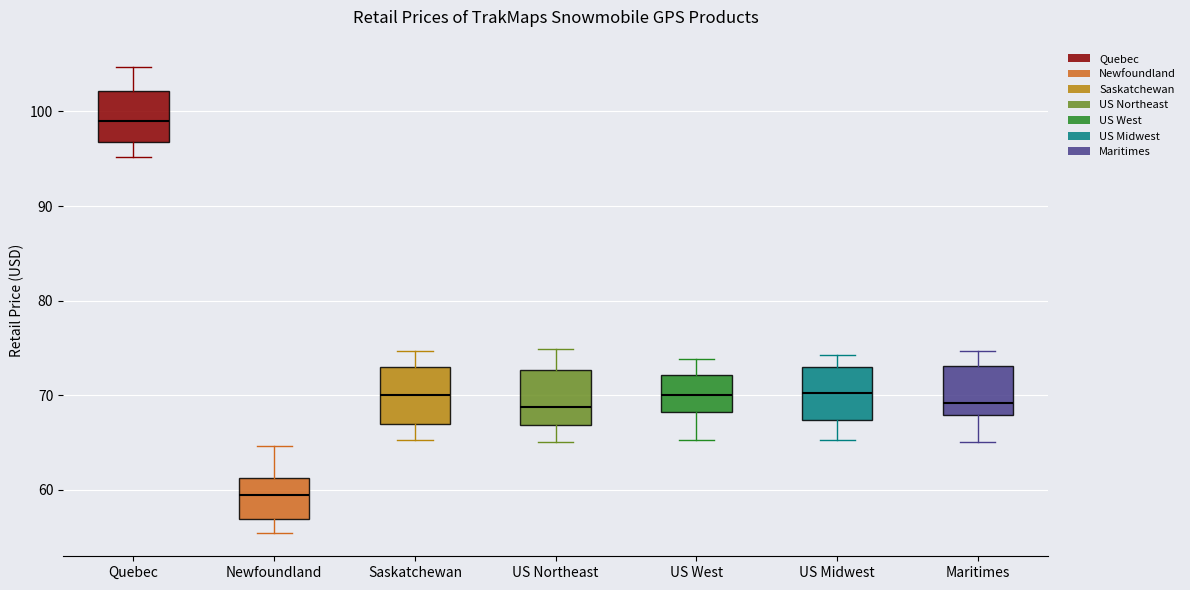

Which box has the highest median line?

Quebec